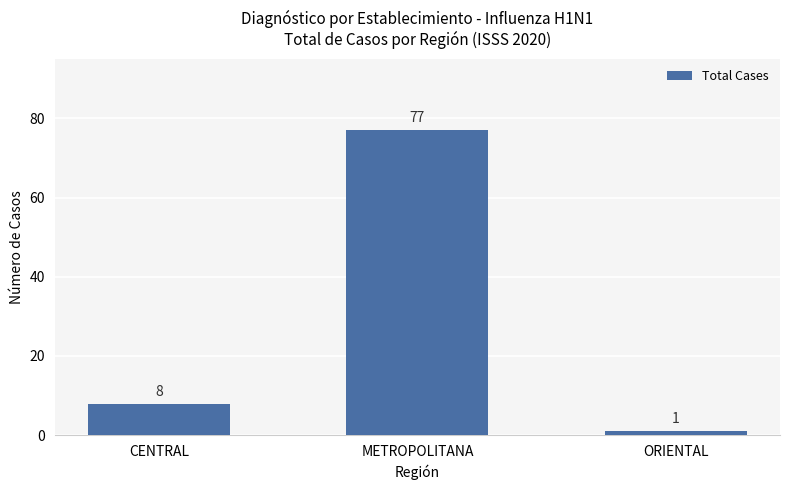

Which label corresponds to the smallest value in the chart?

ORIENTAL